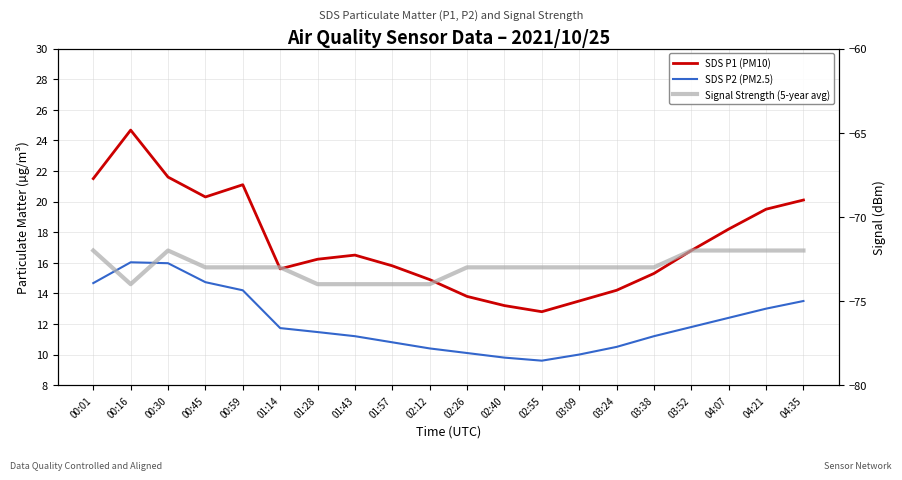

Is this an area chart (filled region under the line)?

No